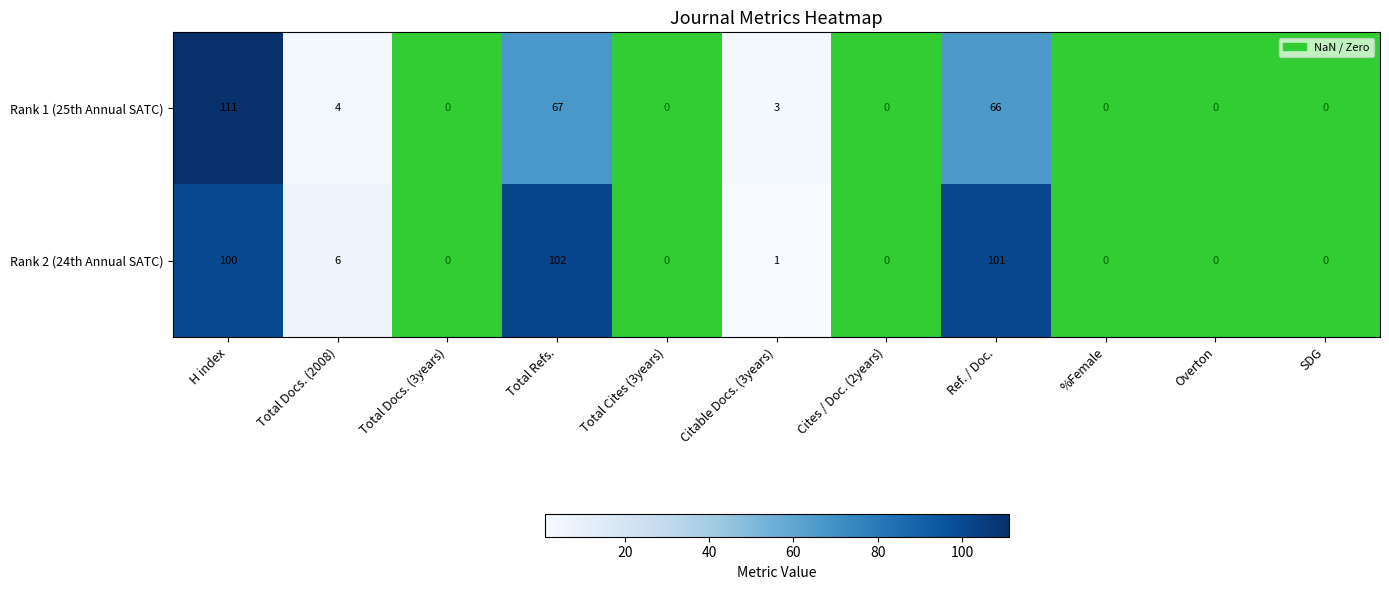

How many data points does each series have?

11